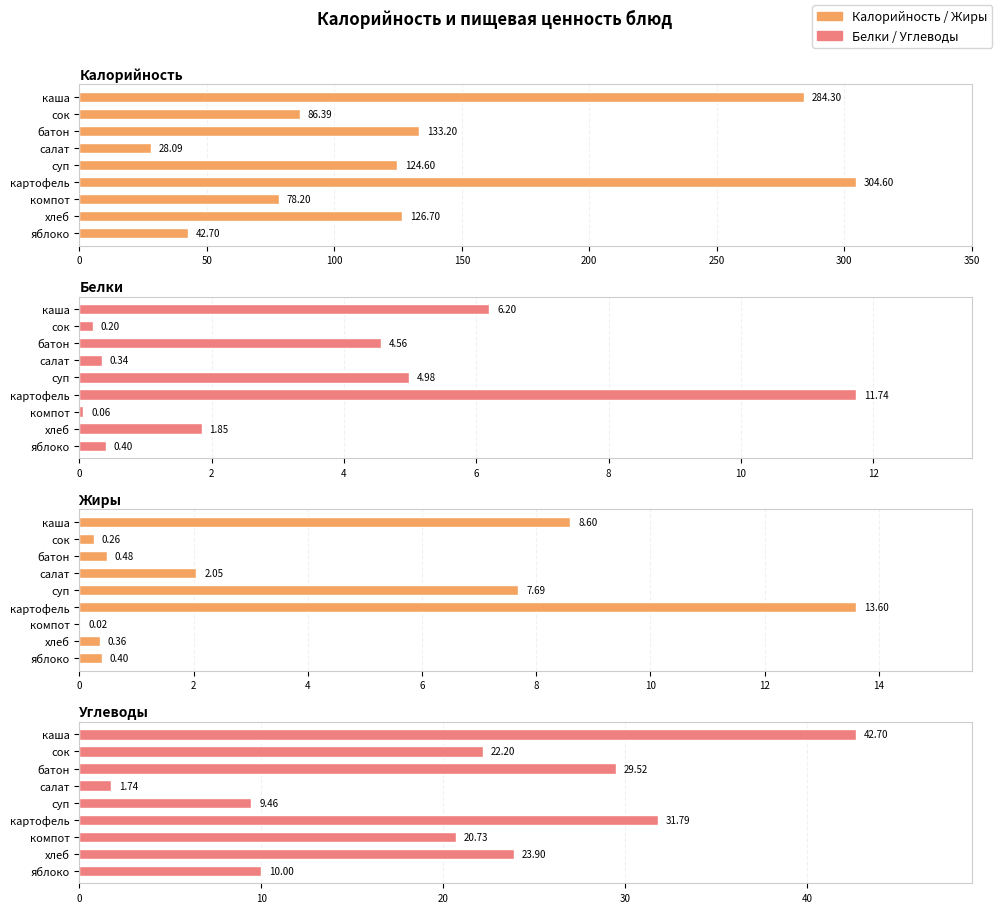

Reading left to right, what are all the values shown in this chart?

Калорийность: 284.3	86.4	133.2	28.1	124.6	304.6	78.2	126.7	42.7
Белки: 6.2	0.2	4.6	0.3	5.0	11.7	0.1	1.9	0.4
Жиры: 8.6	0.3	0.5	2.0	7.7	13.6	0.0	0.4	0.4
Углеводы: 42.7	22.2	29.5	1.7	9.5	31.8	20.7	23.9	10.0